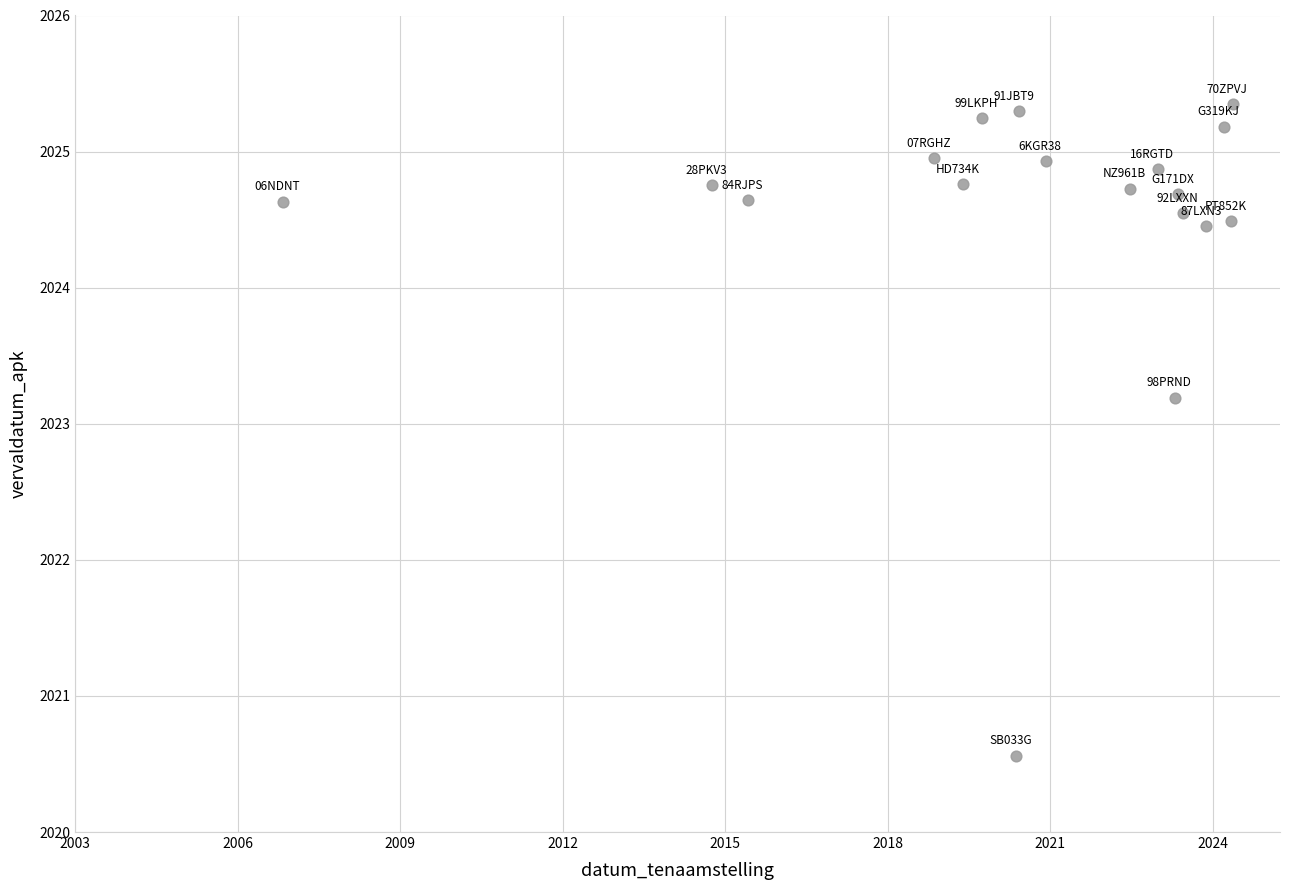

What Y value in the scatter plot is closest to 2022?

2023.2